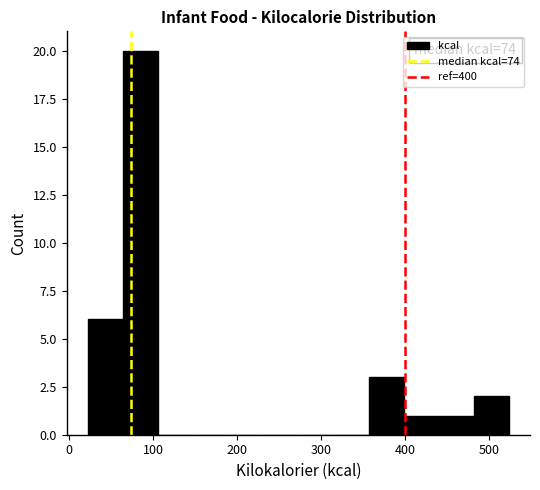

Which range on the x-axis has the tallest bar?

60 to 110